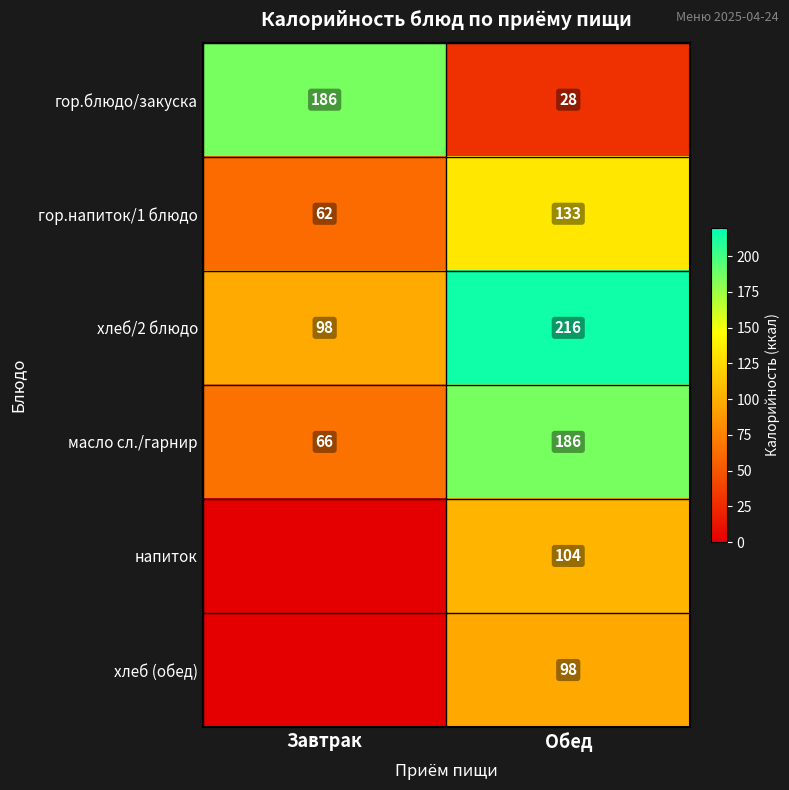

Is the value of напиток at Обед greater than the value of гор.блюдо/закуска at Завтрак?

No